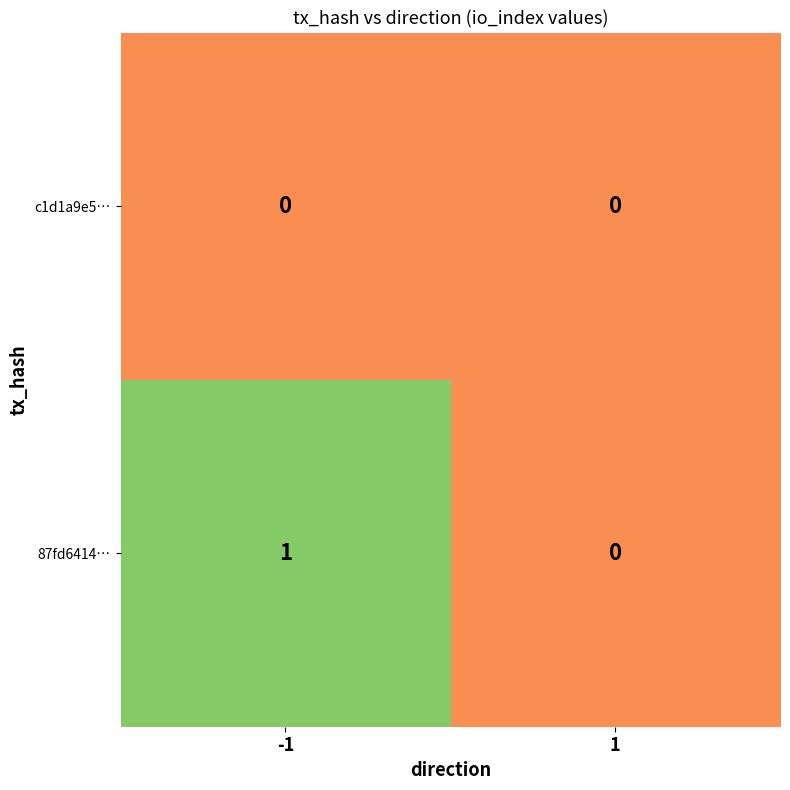

List the series in order of their peak value, highest first.

87fd6414…, c1d1a9e5…